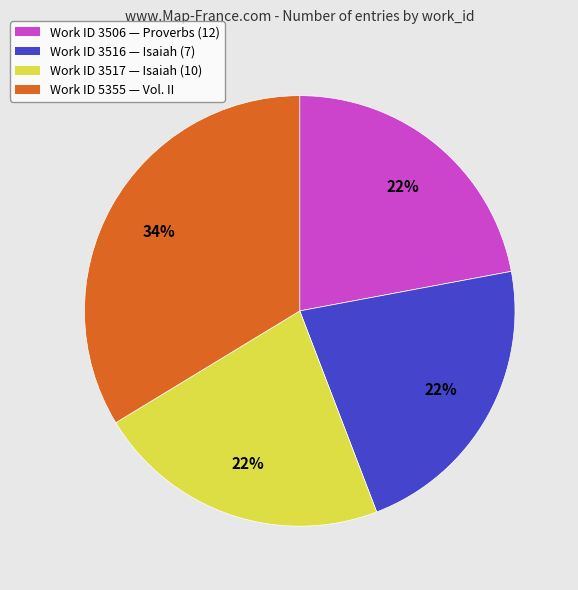

How many segments does this pie chart have?

4